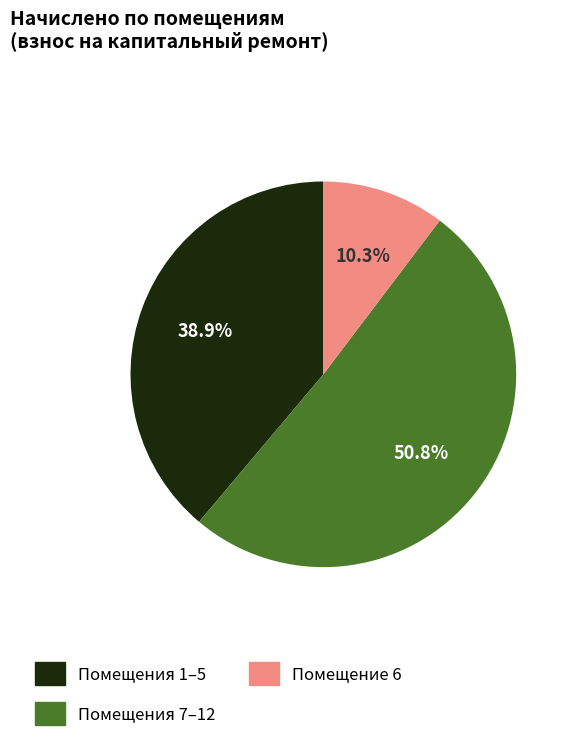

To the nearest percent, what is the average slice percentage?

33%